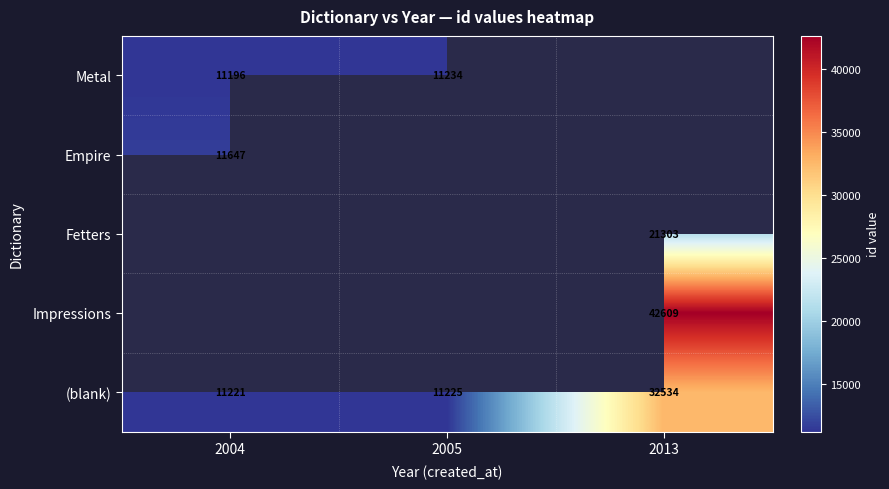

List the labels in order of (blank) value, largest first.

2013, 2005, 2004